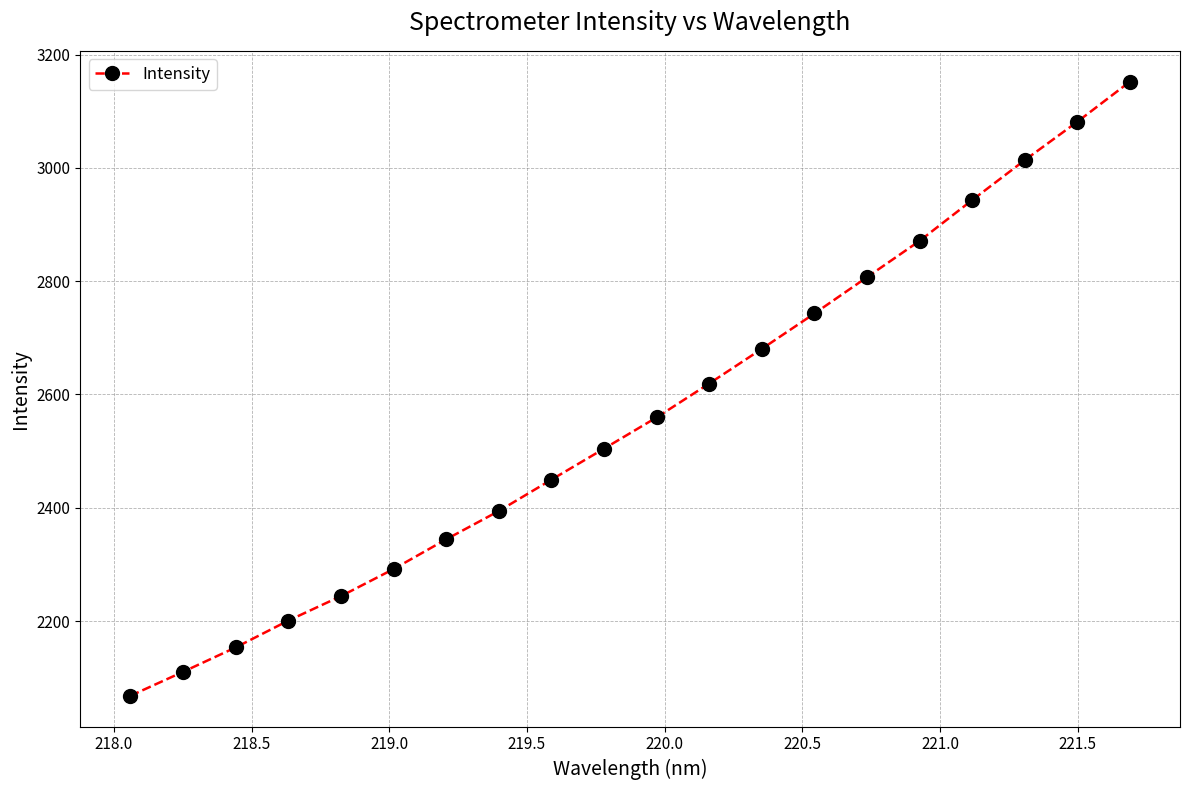

True or false: there are more than 2 points higher than both neighbors.

False